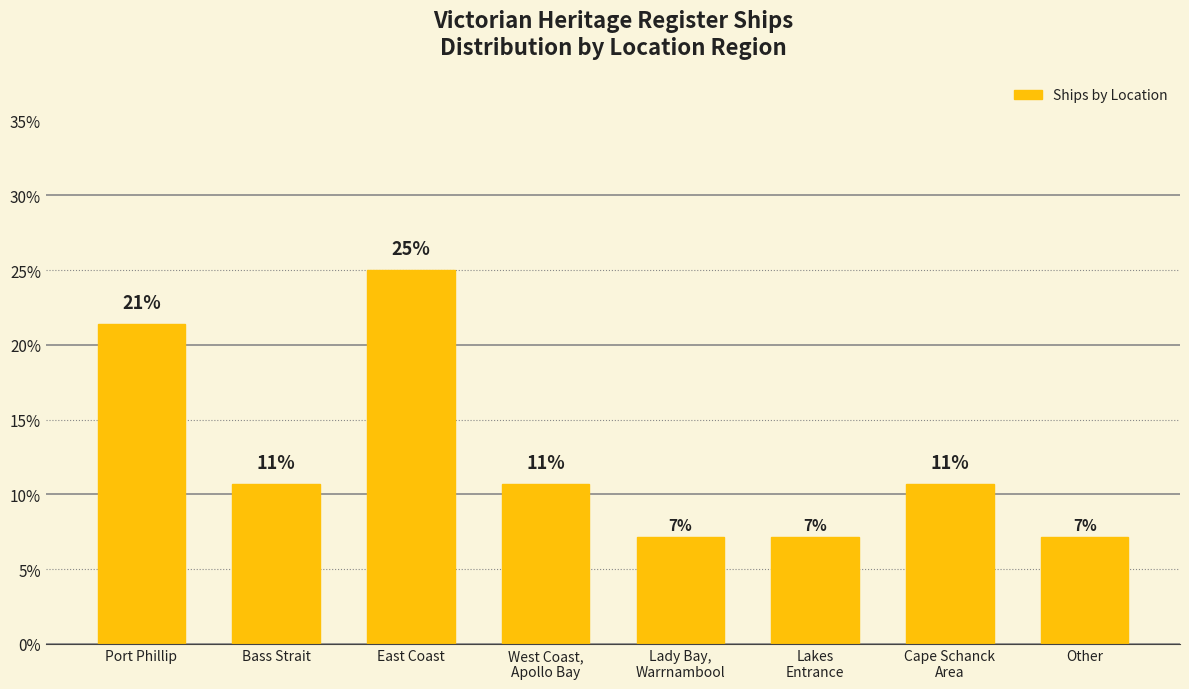

What is the change in value from Bass Strait to Lady Bay,
Warrnambool?

-3.6